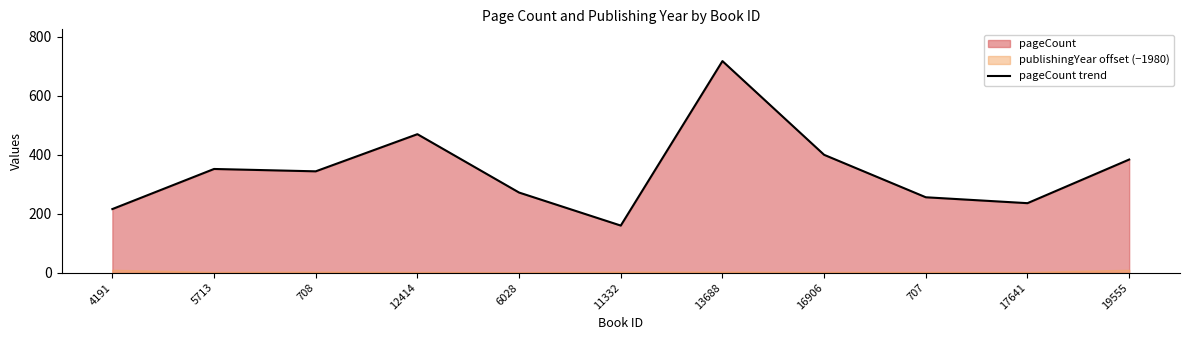

What is the difference between the maximum and minimum values?

558